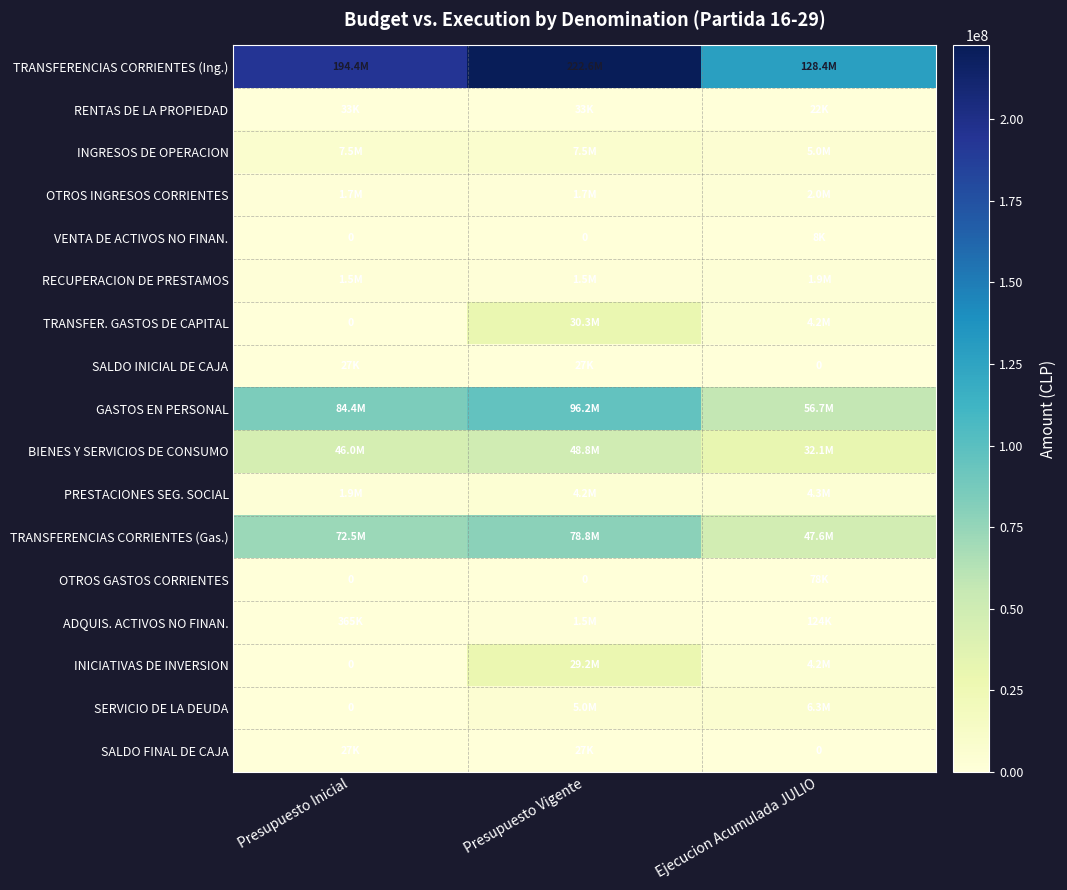

Where does the TRANSFERENCIAS CORRIENTES (Ing.) series first go above 194374515?

Presupuesto Vigente